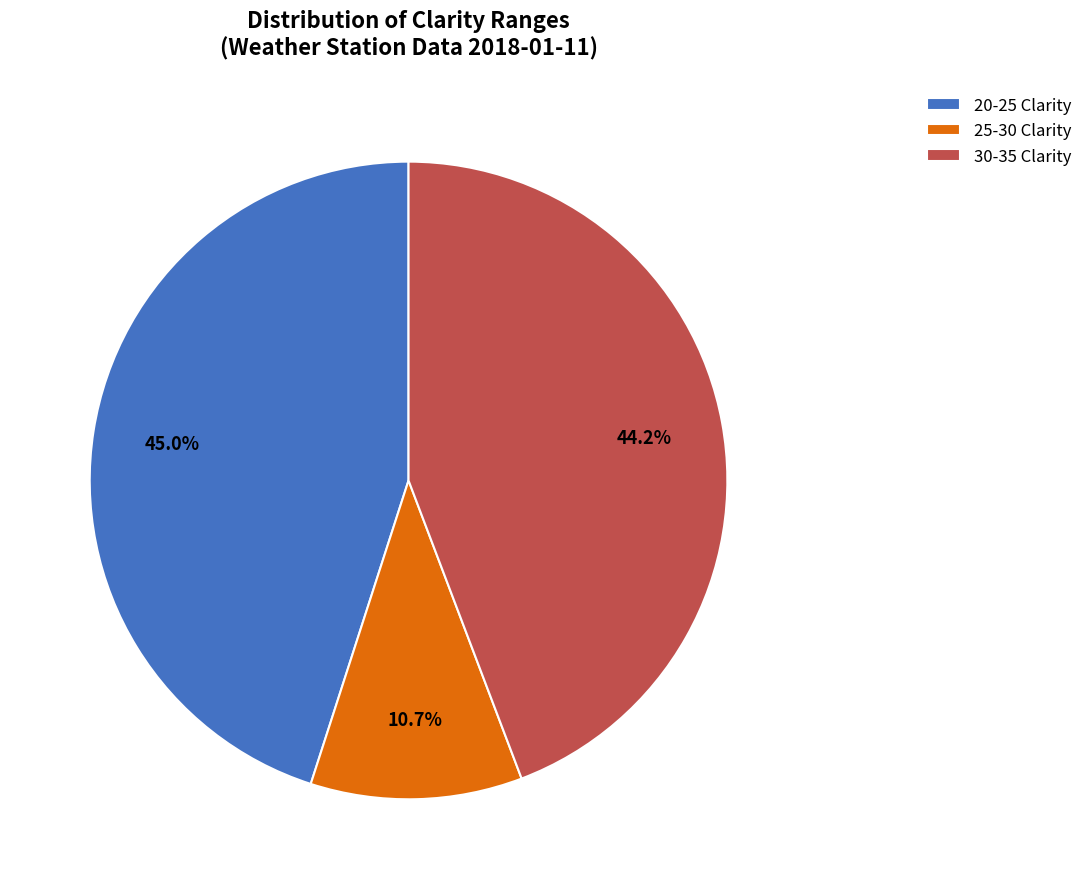

What is the largest slice in the pie chart?

20-25 Clarity